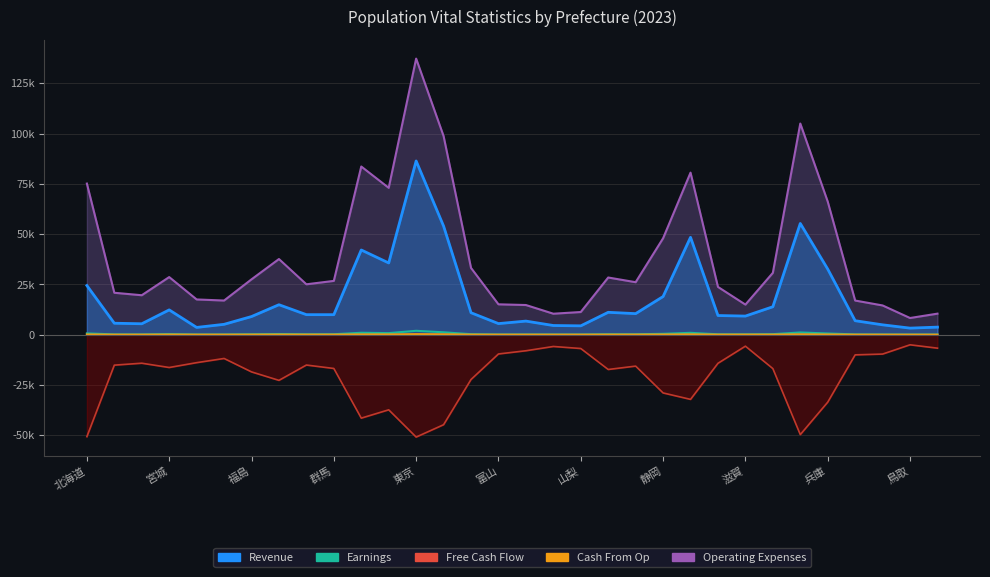

What is the sum of the Cash From Op values at 福島 and 兵庫?

59